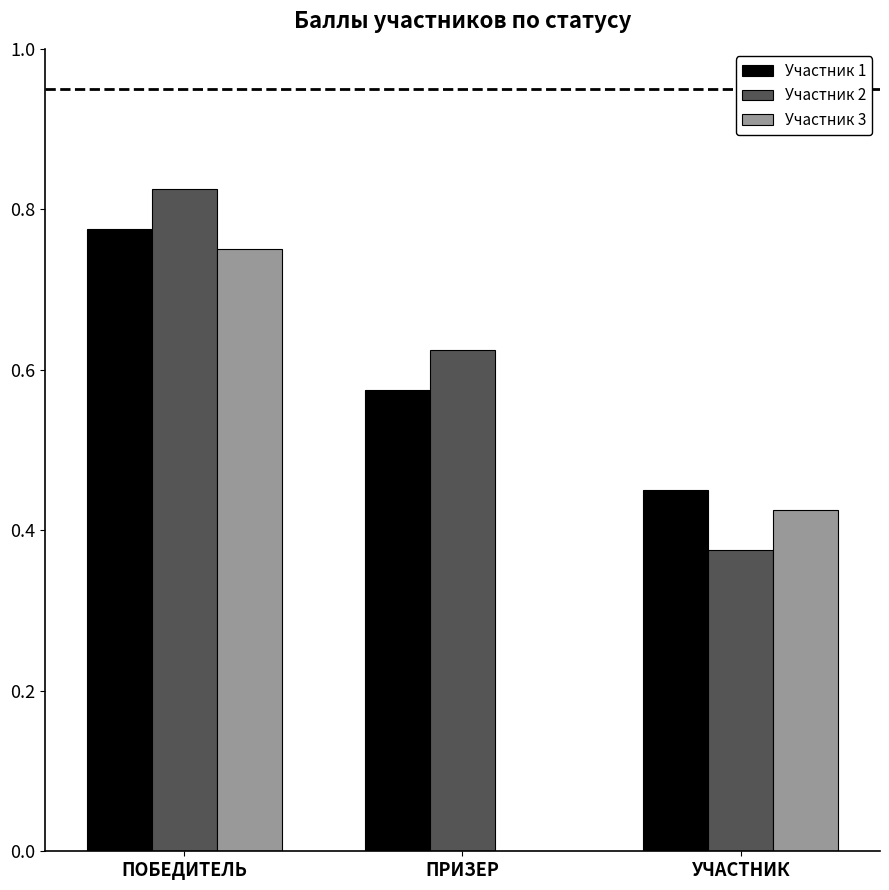

How many Участник 1 values are between 0 and 1?

3